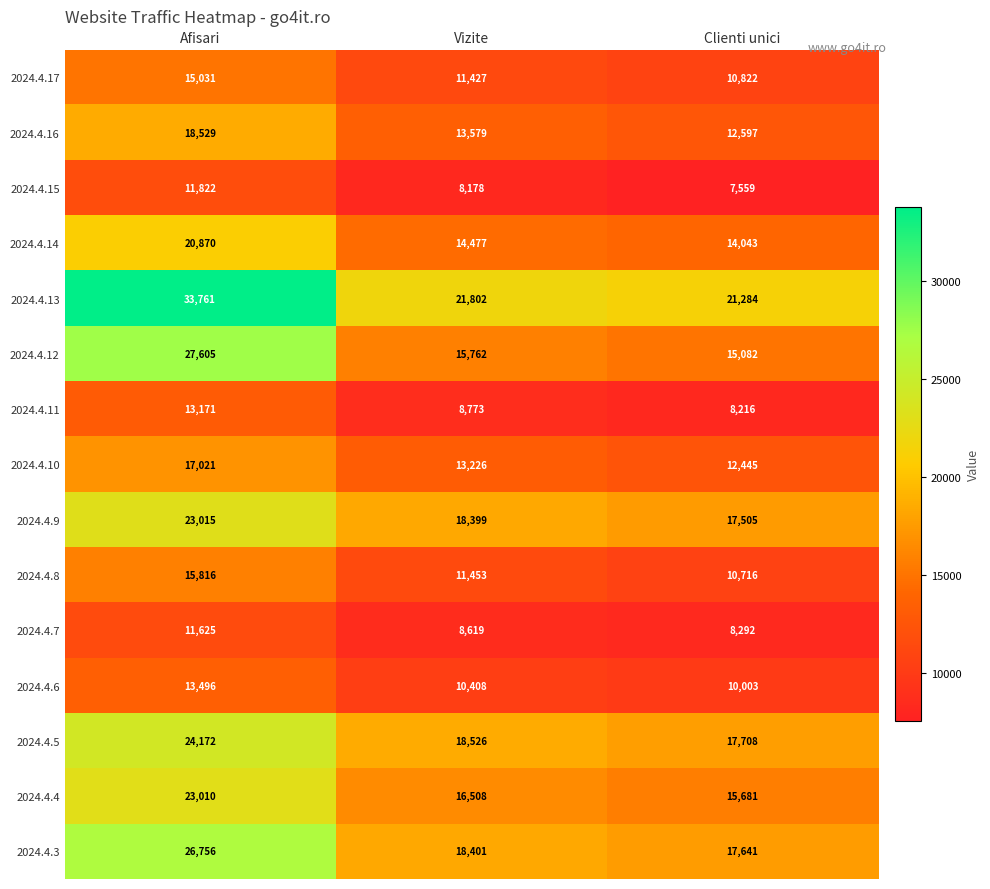

True or false: 2024.4.15 has a value of 4957 at Clienti unici.

False